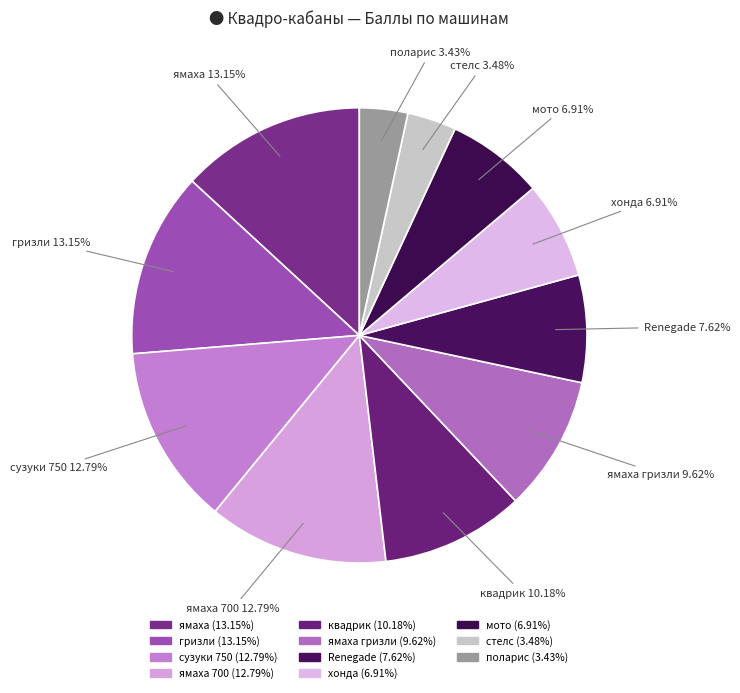

Count the number of slices in the pie.

11